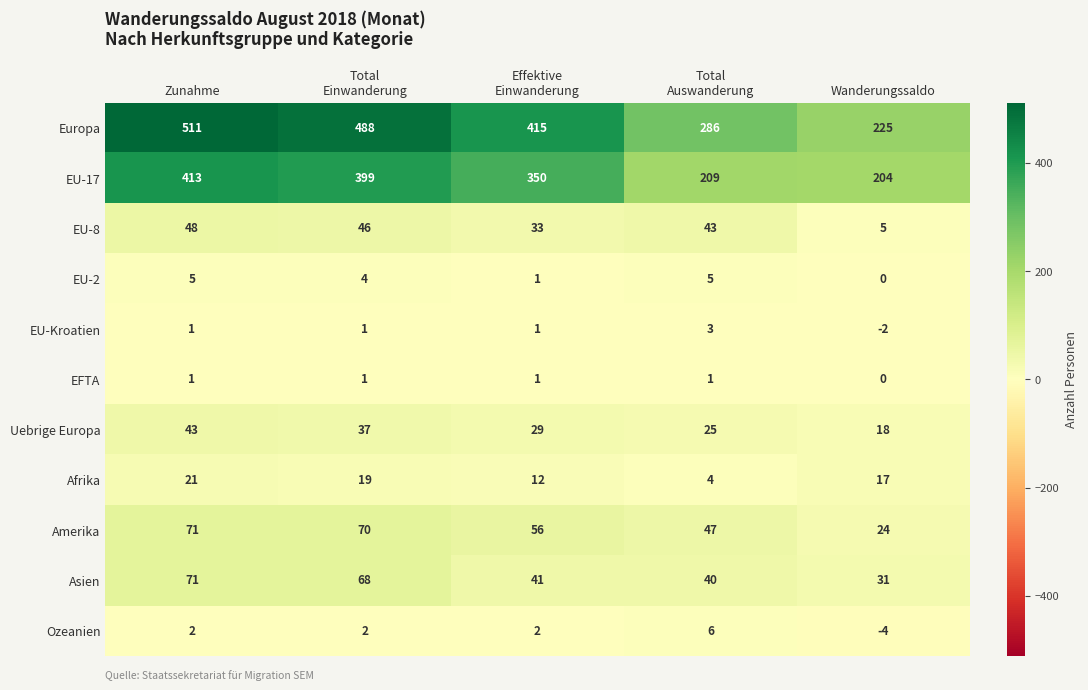

What is the total value across all series at Zunahme?

1187